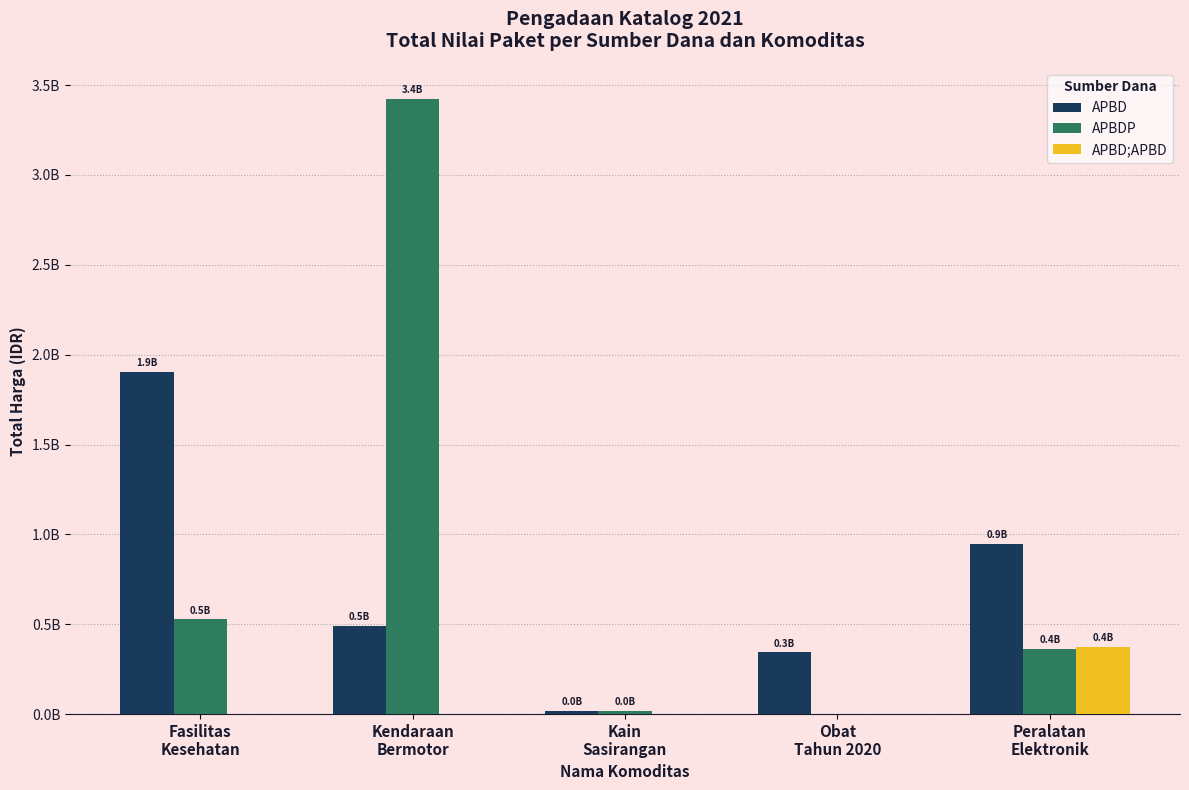

What are all the series names shown in the legend?

APBD, APBDP, APBD;APBD